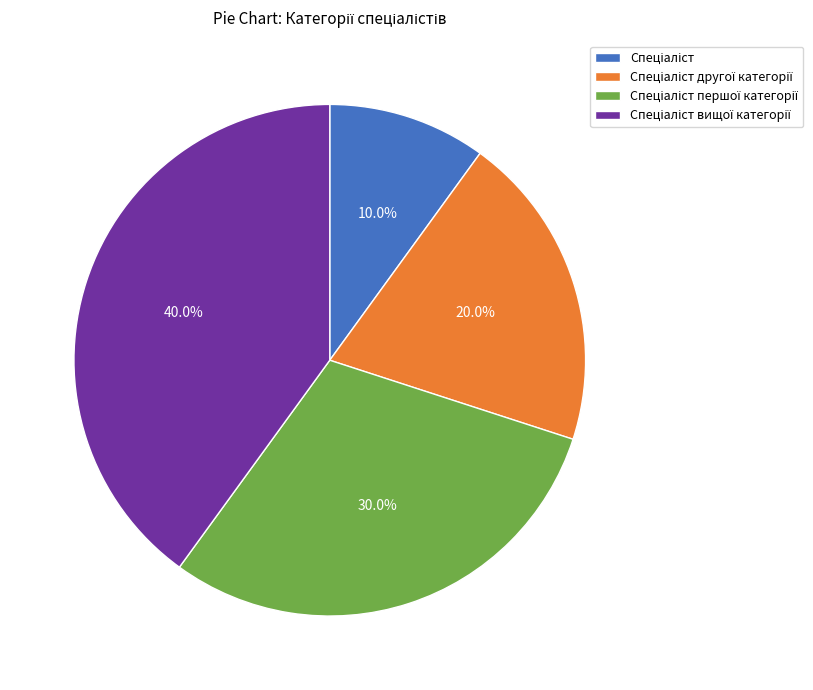

Does any single category account for the majority?

No